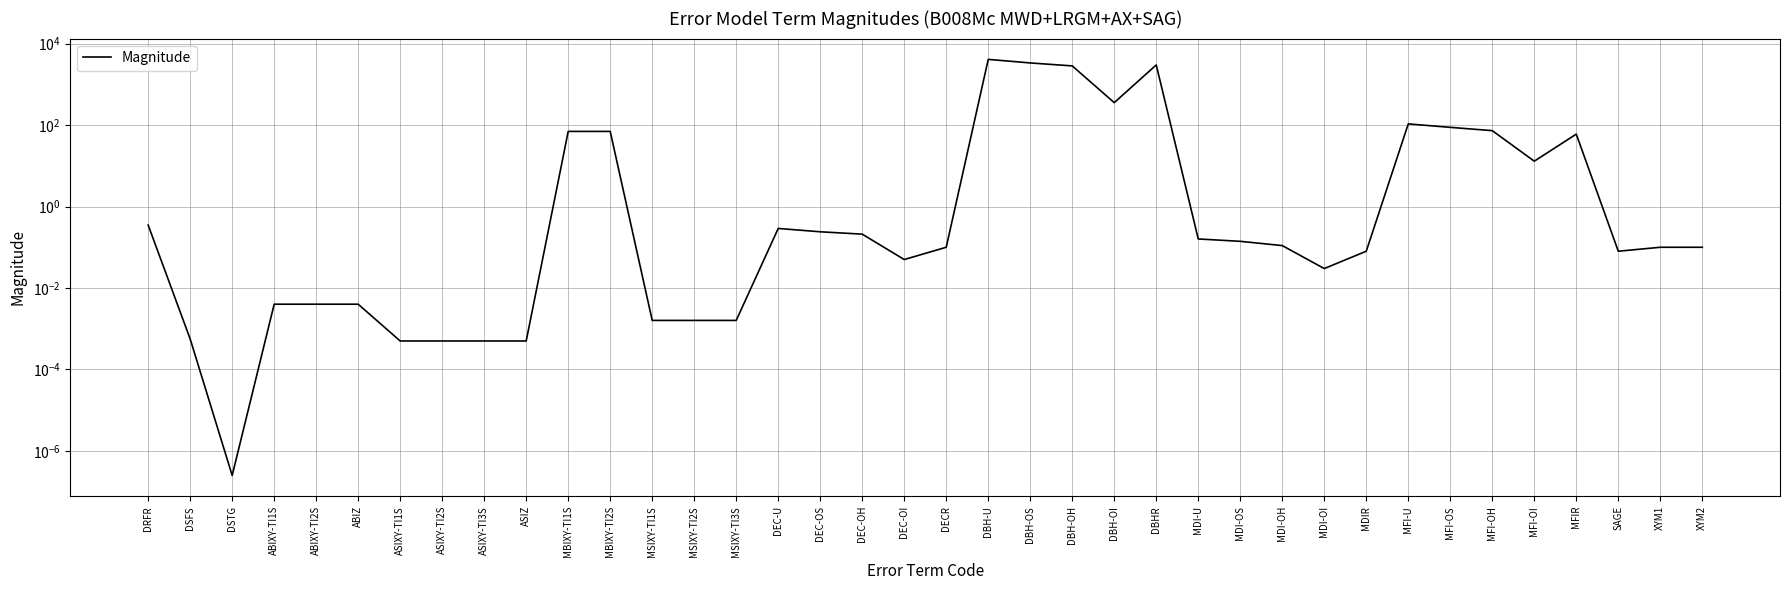

Which label corresponds to the smallest value in the chart?

DSTG